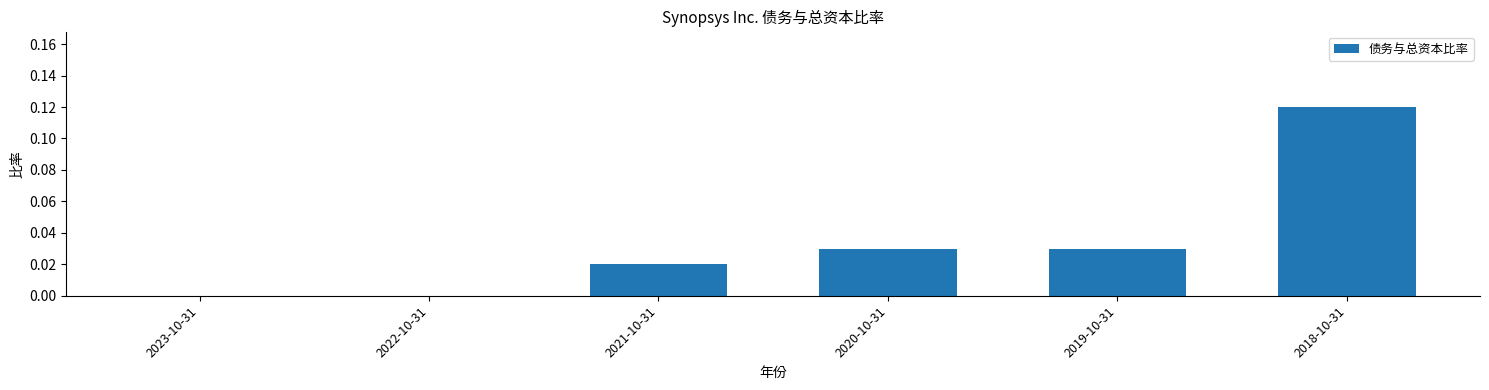

True or false: the data shows 0.0 at 2023-10-31.

True